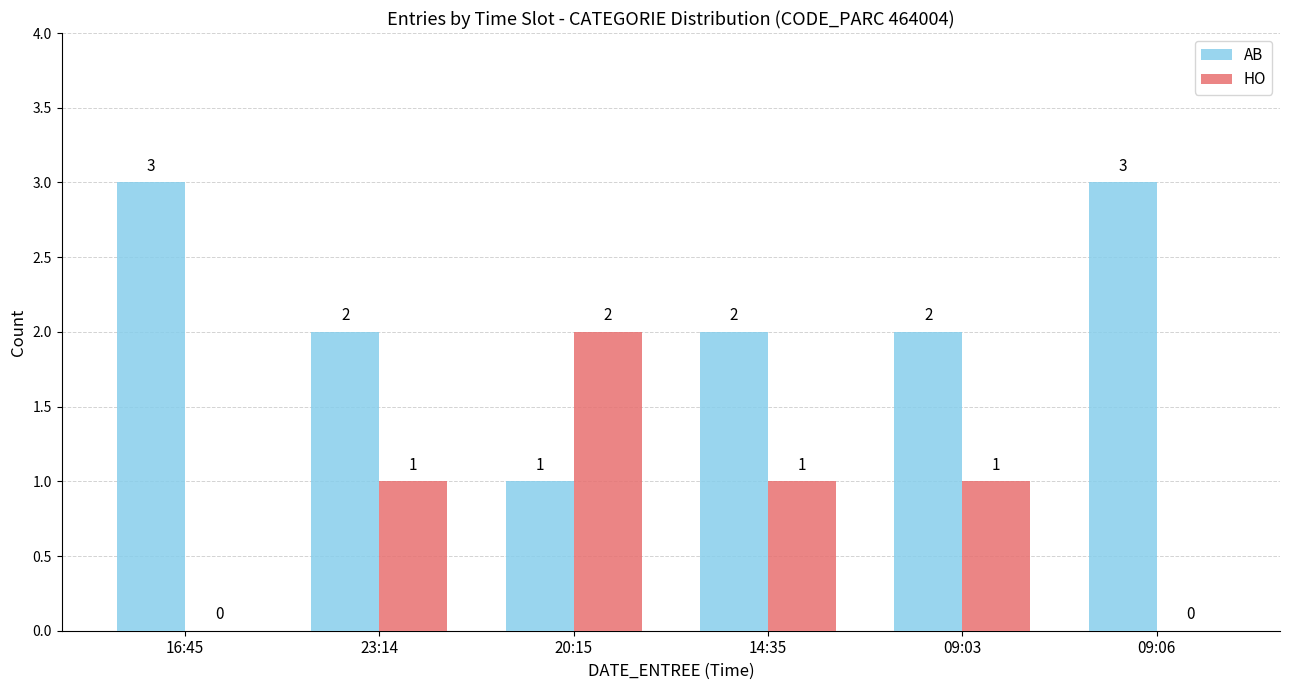

What is the sum of all AB values?

13